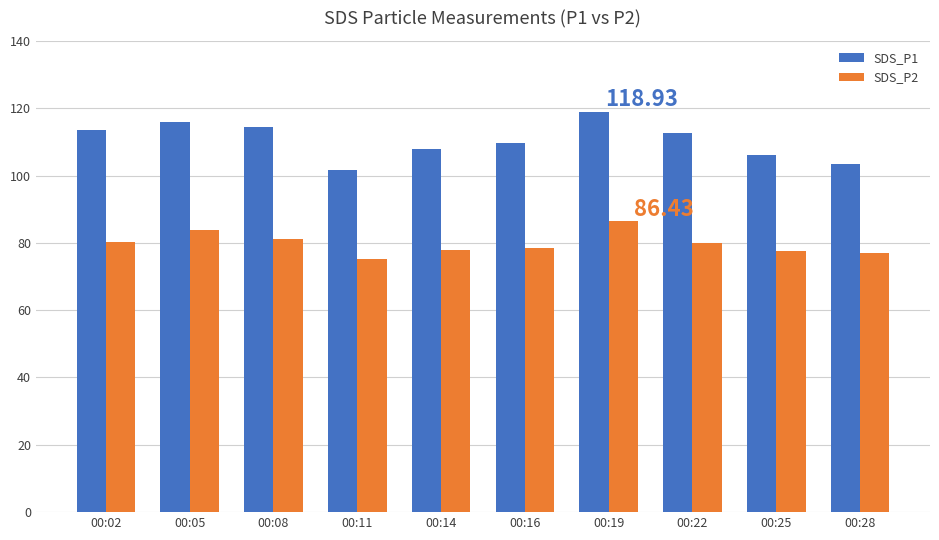

List the series in order of their peak value, highest first.

SDS_P1, SDS_P2